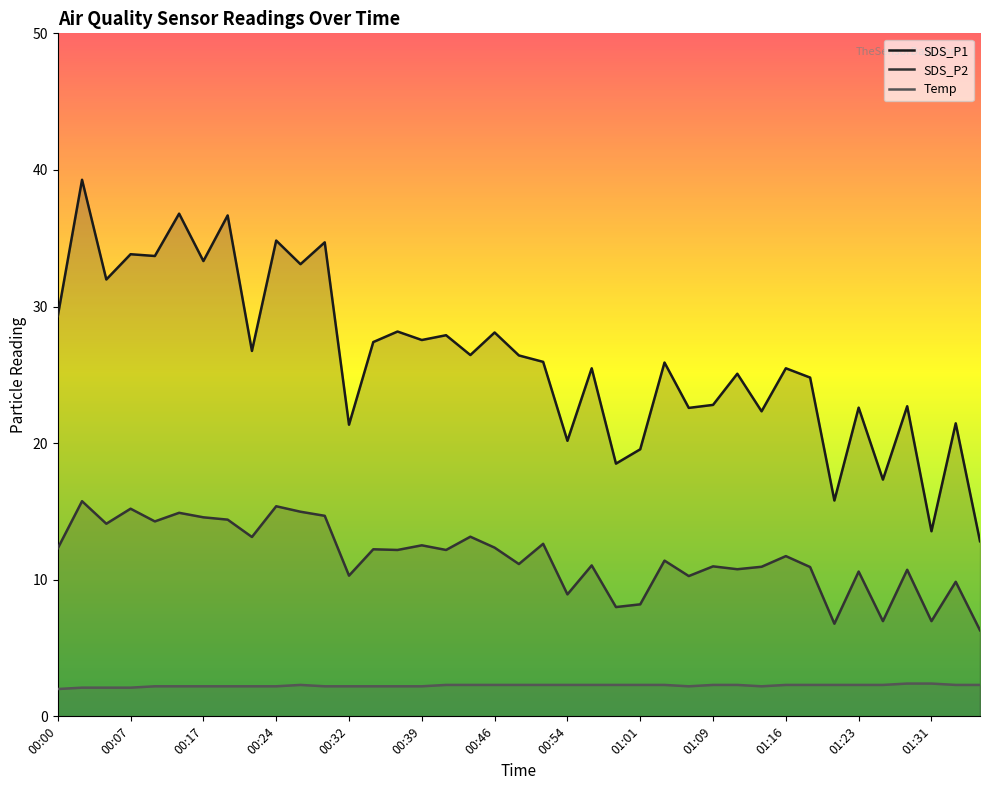

What is the smallest value displayed?

2.0